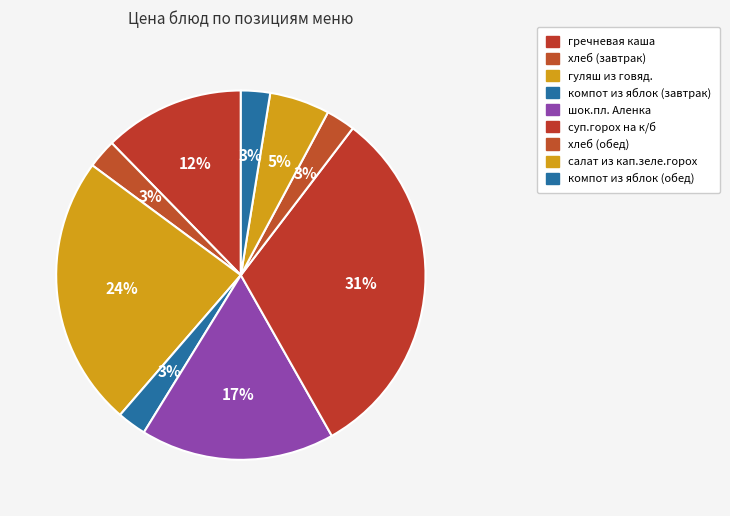

Count the number of slices in the pie.

9